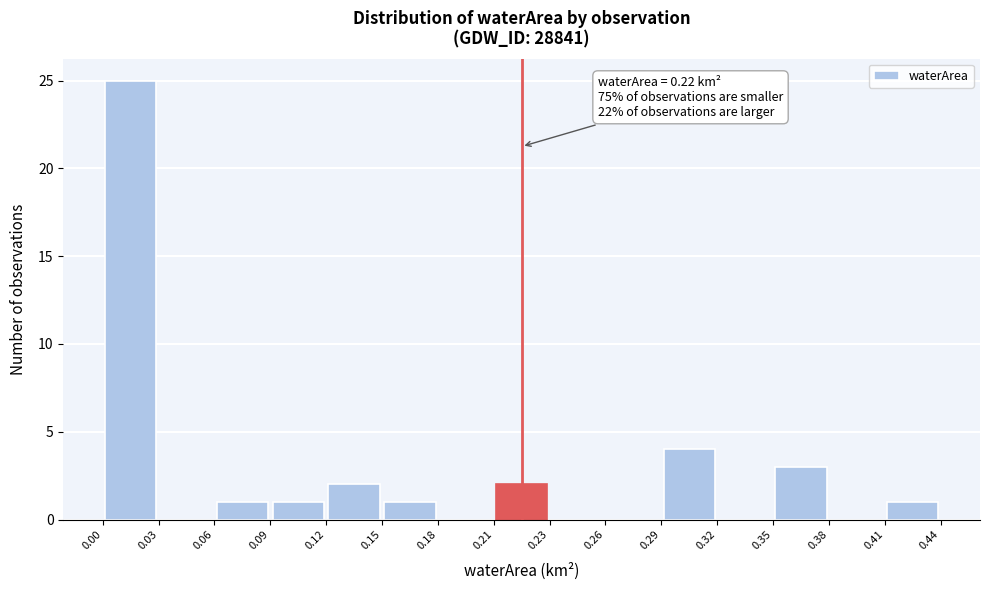

Over which range of the x-axis is the bar tallest?

0.00 to 0.03